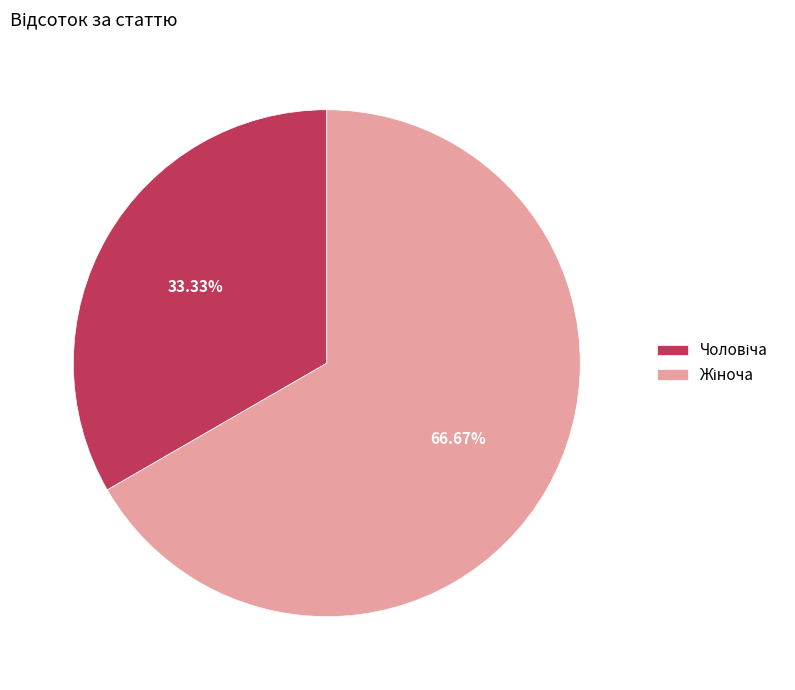

Is there any slice that represents more than half of the pie?

Yes